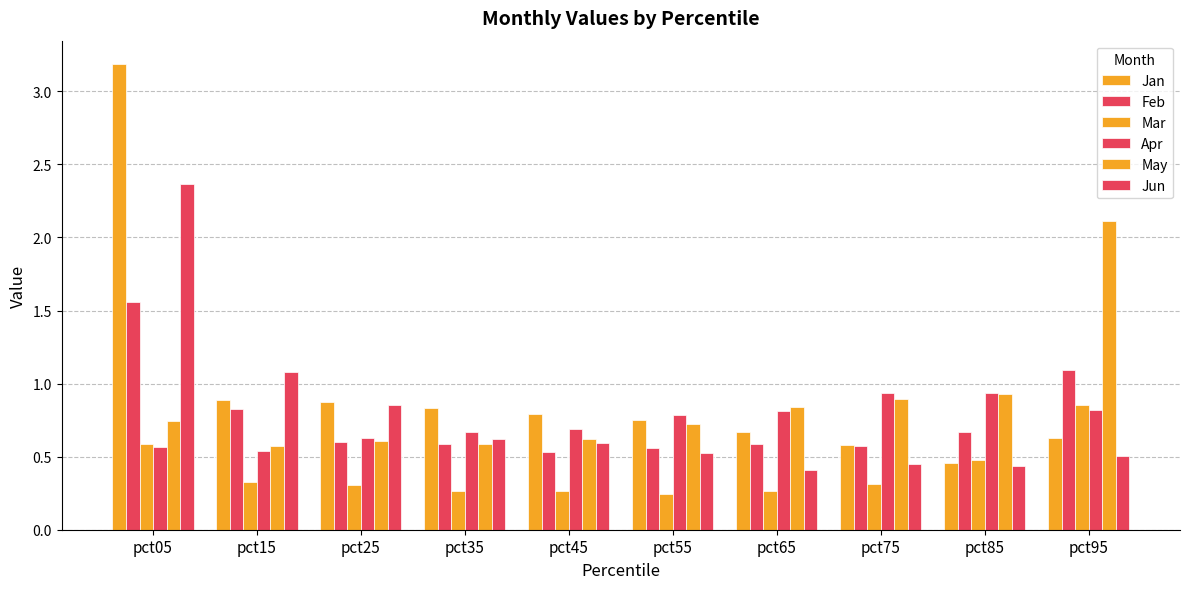

How many bars are there in each group?

6